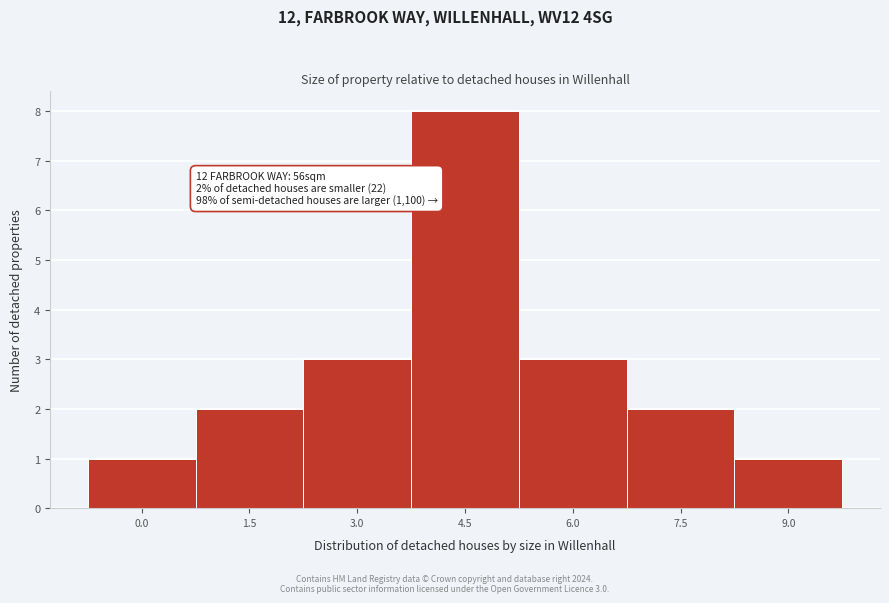

Reading left to right, list all the values displayed in this chart.

1	2	3	8	3	2	1